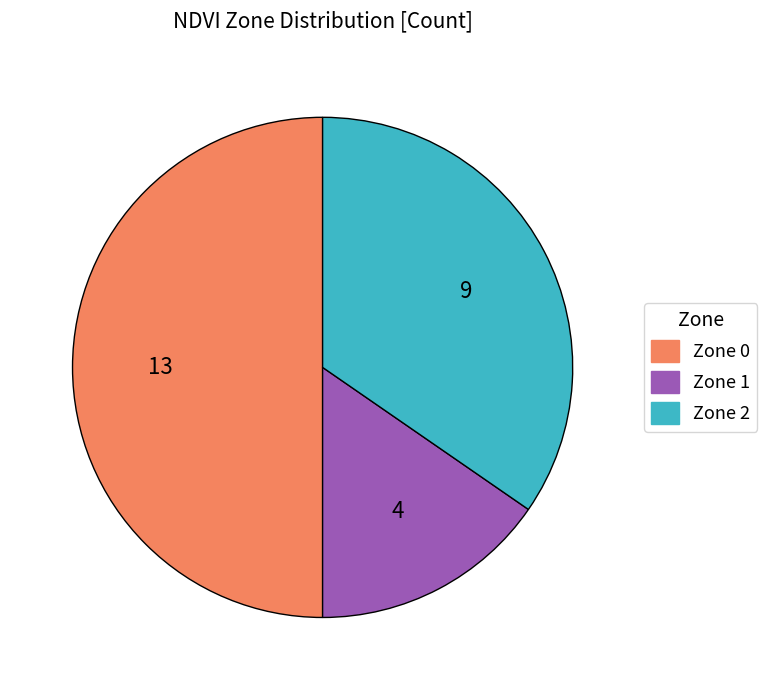

What is the smallest slice in the pie chart?

Zone 1